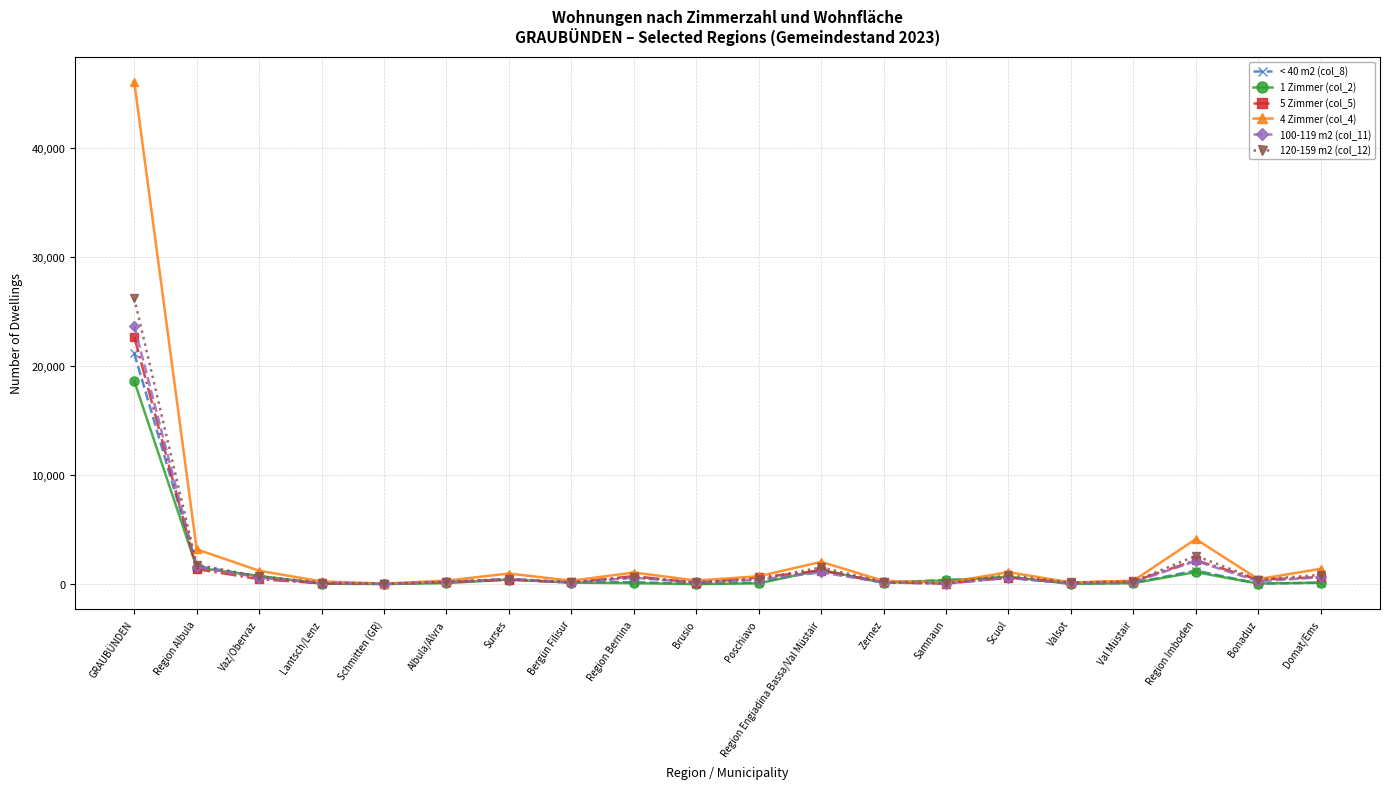

Which series has the widest spread of values?

4 Zimmer (col_4)